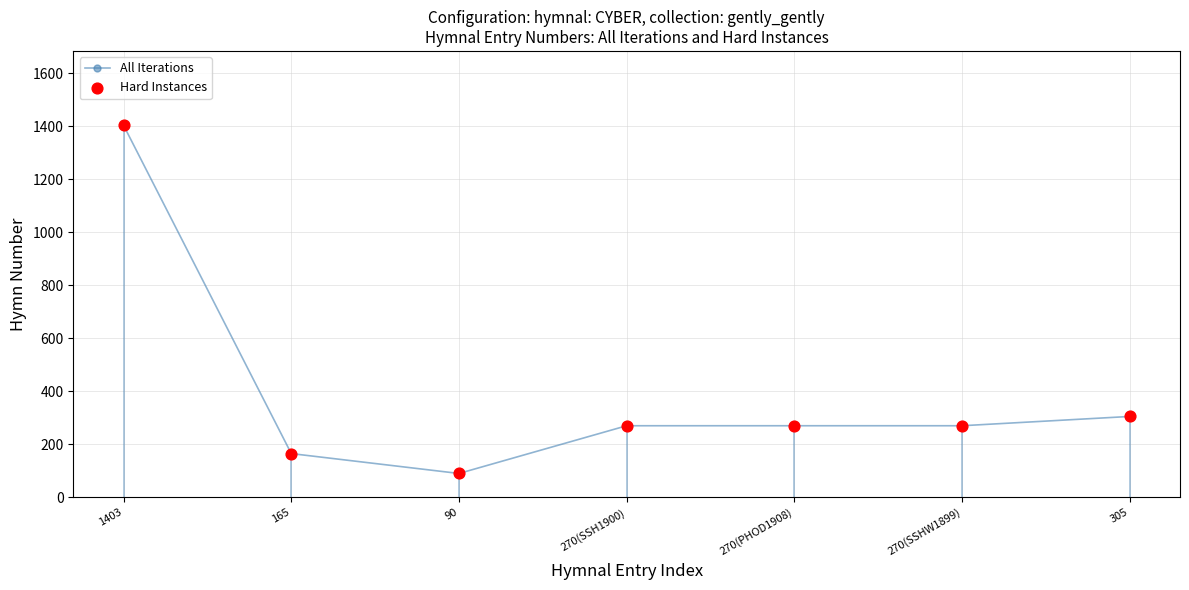

Which label corresponds to the smallest value in the chart?

90